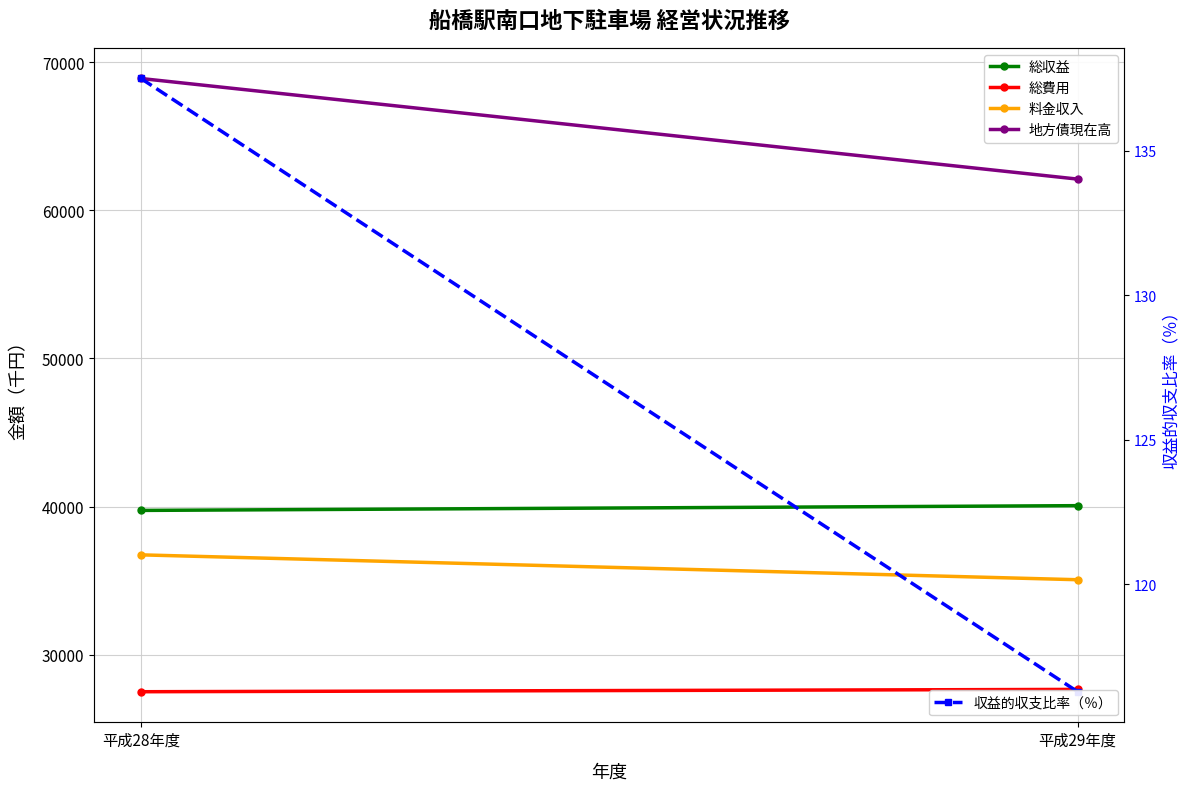

What is the average value of the 総費用 series?

27580.5